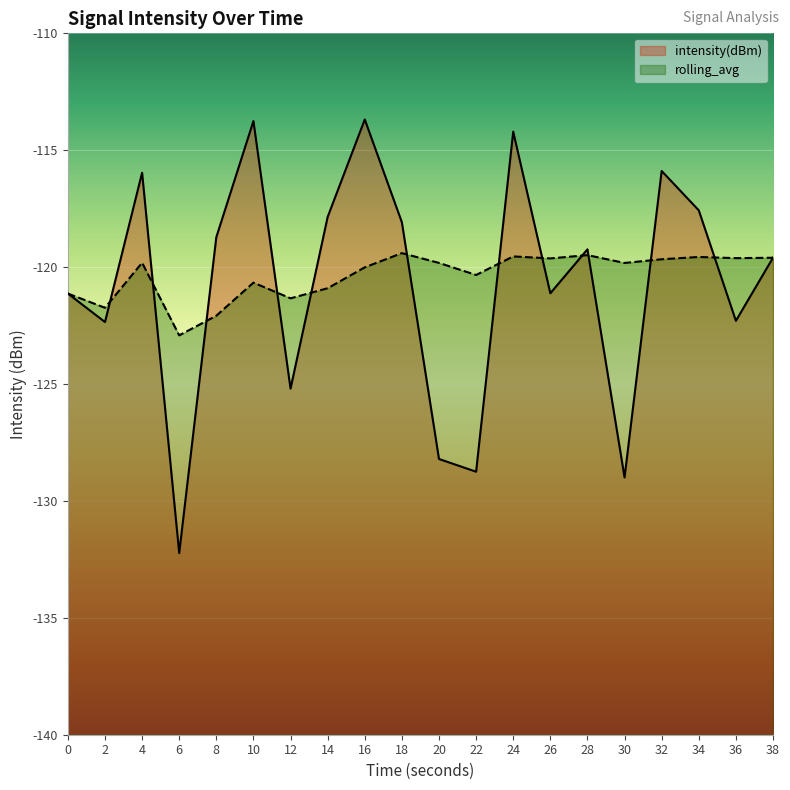

What is the greatest value displayed?

-113.7